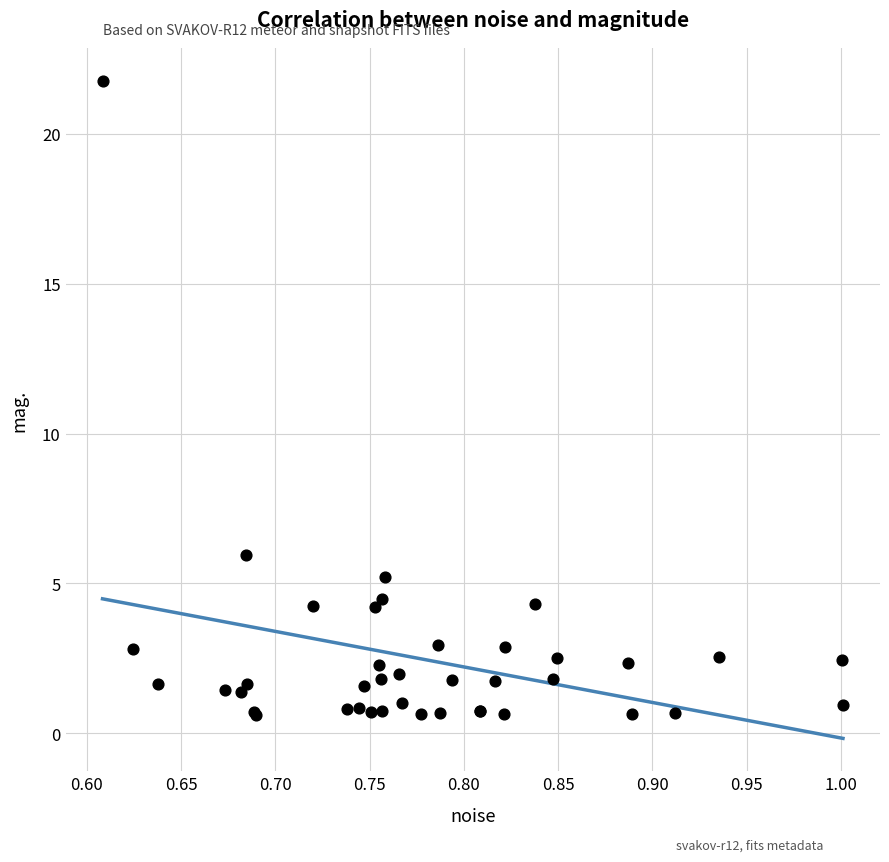

What Y value in the scatter plot is closest to 11?

5.9